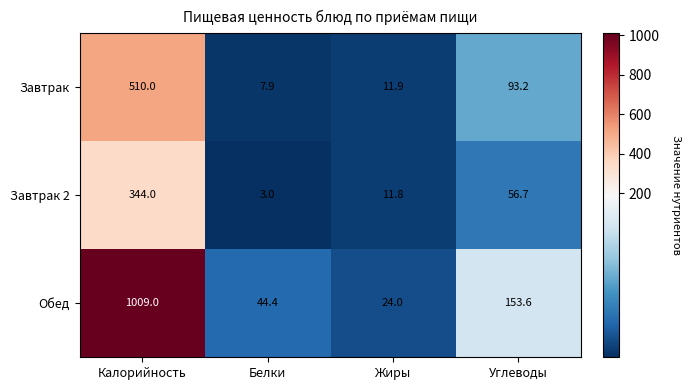

What is the greatest value displayed?

1009.0